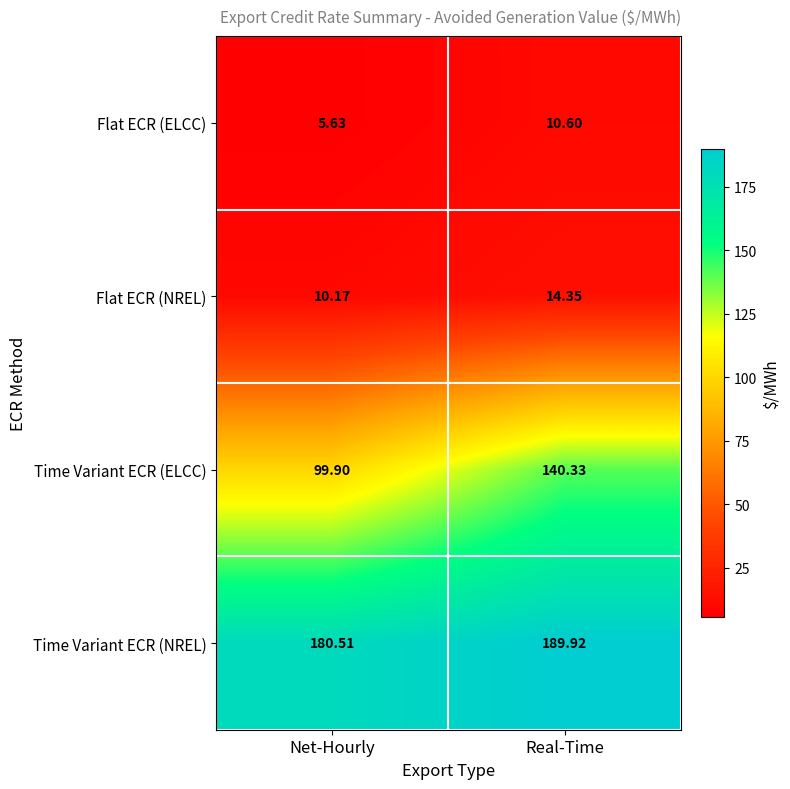

Is the value of Flat ECR (NREL) at Net-Hourly greater than the value of Time Variant ECR (ELCC) at Real-Time?

No